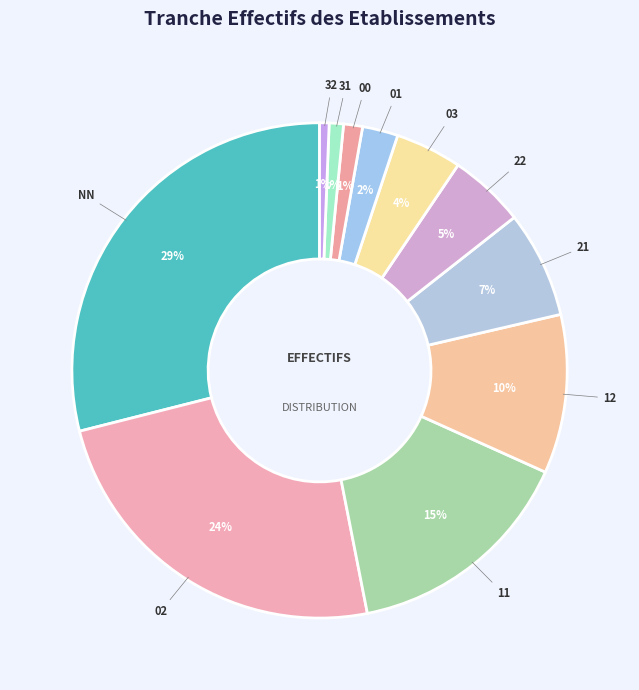

To the nearest percent, what portion does 31 represent?

1%